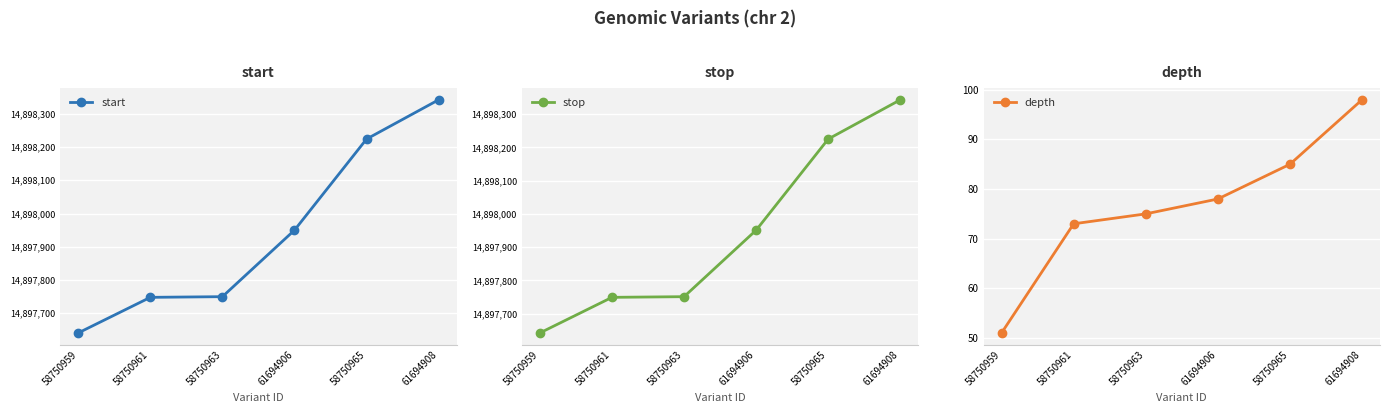

What is the value of the stop point at the 5th from the left?

14898225